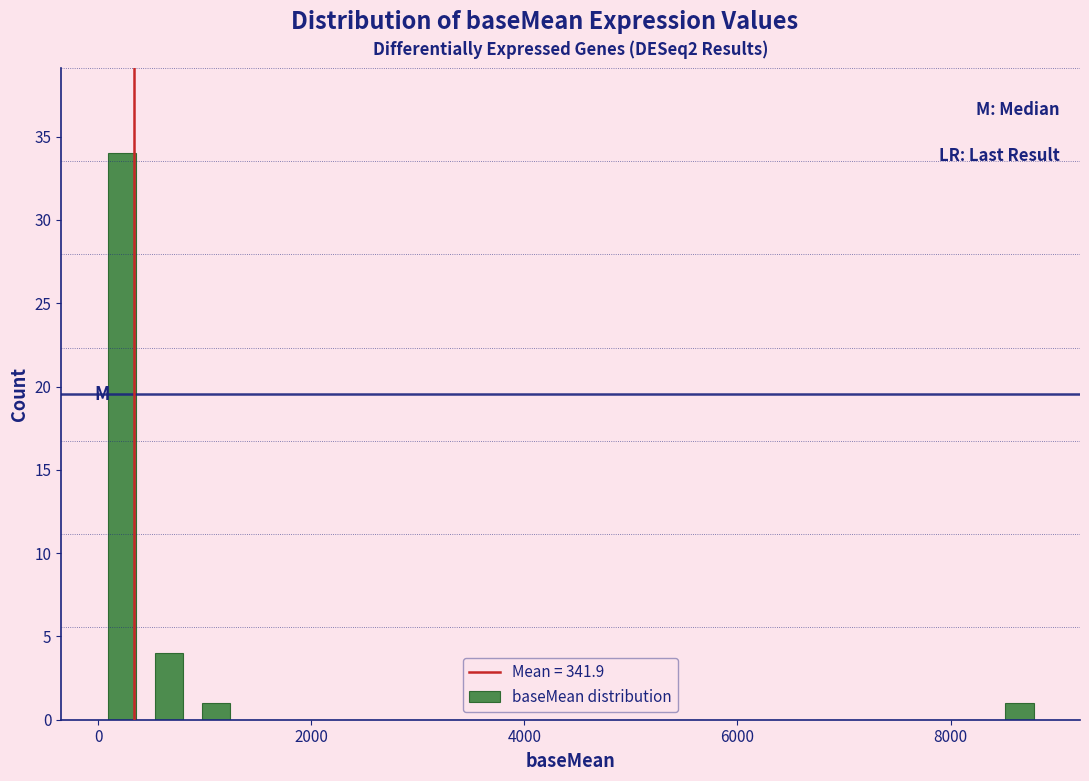

Read against the x-axis, roughly where is the centre of the tallest bar?

200